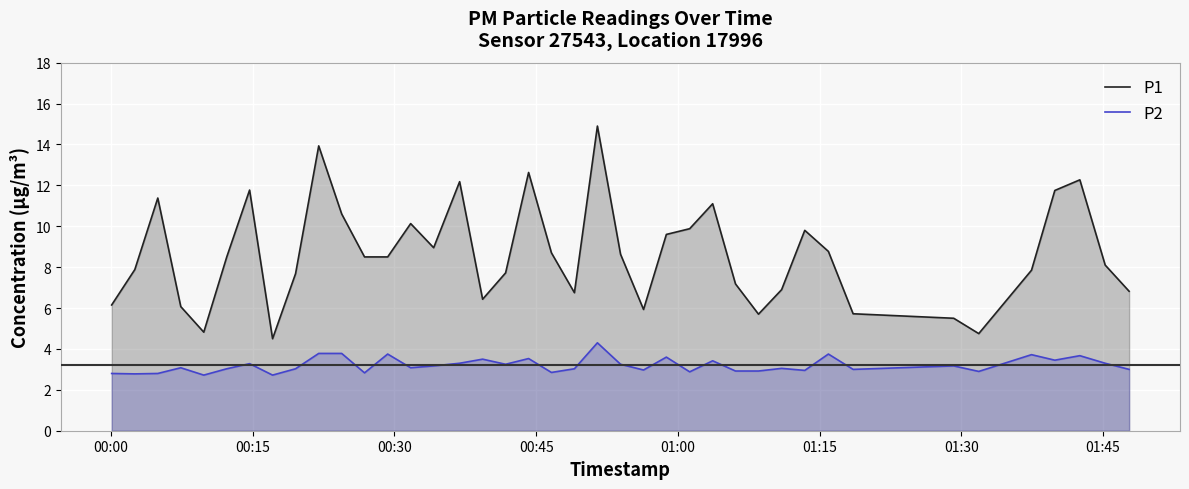

What is the lowest value of the P2 series?

2.7